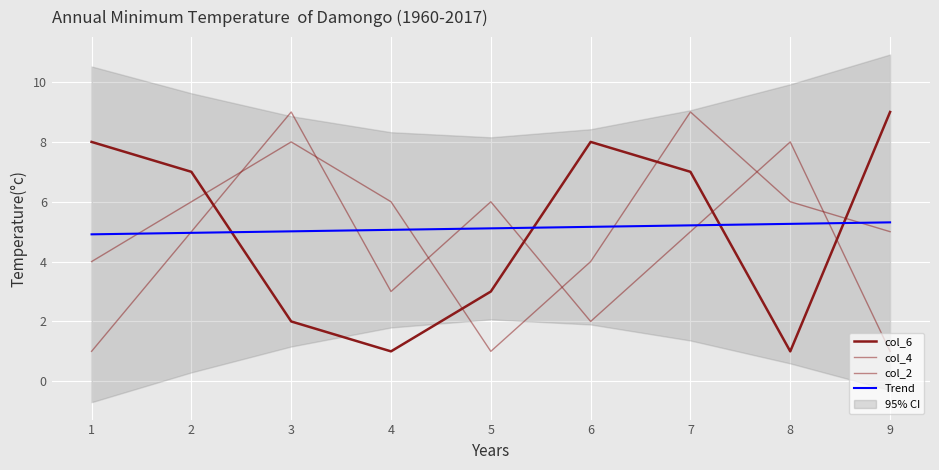

Which series changed the most between 1 and 5?

col_6